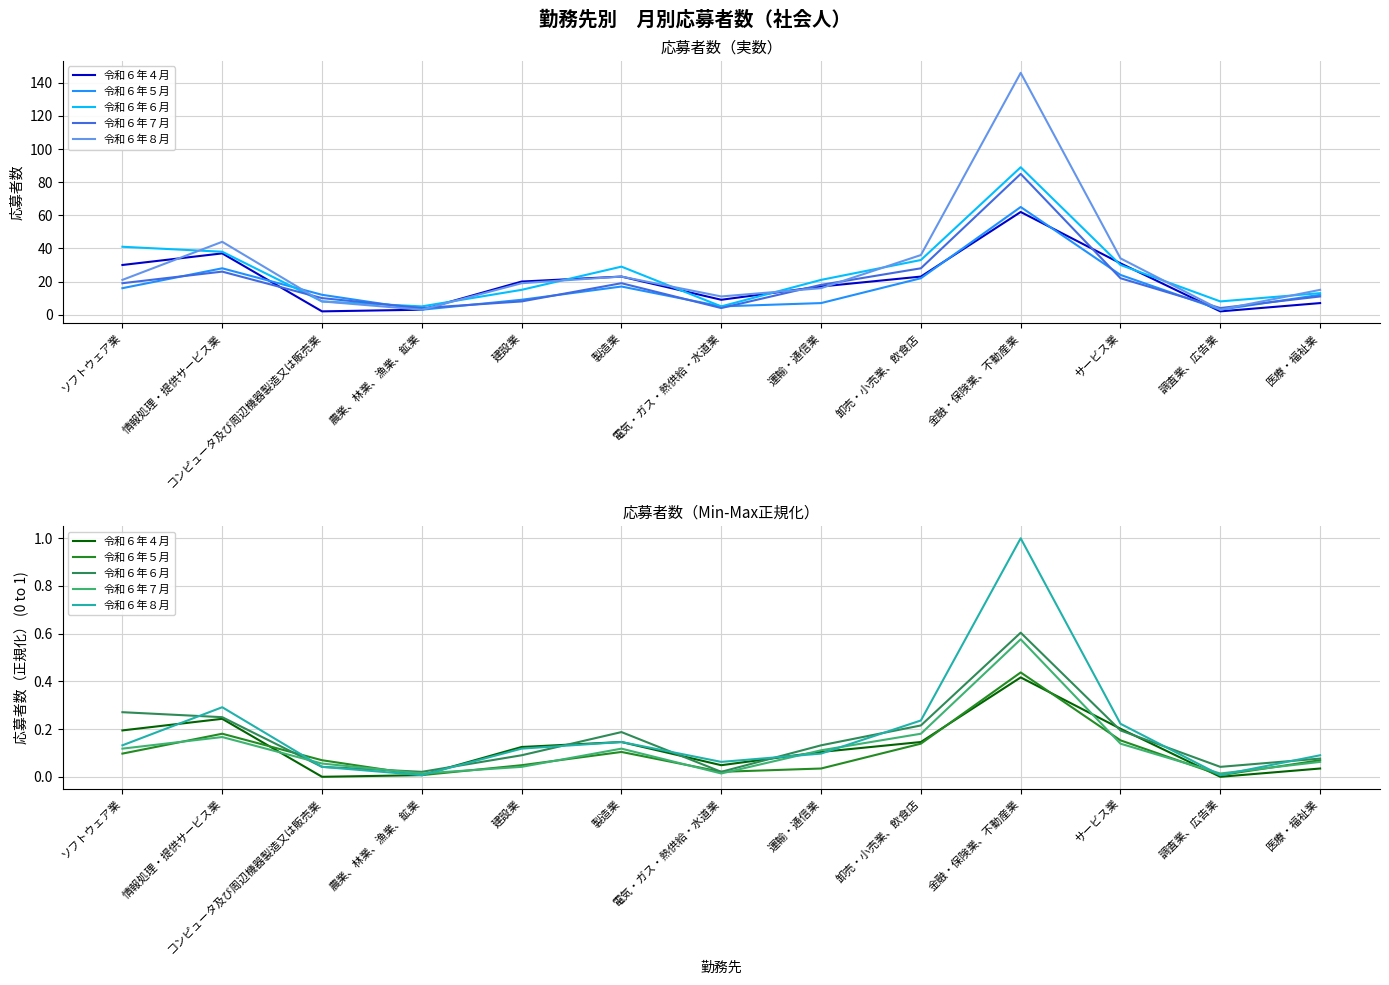

What position from the left is 調査業、広告業?

12